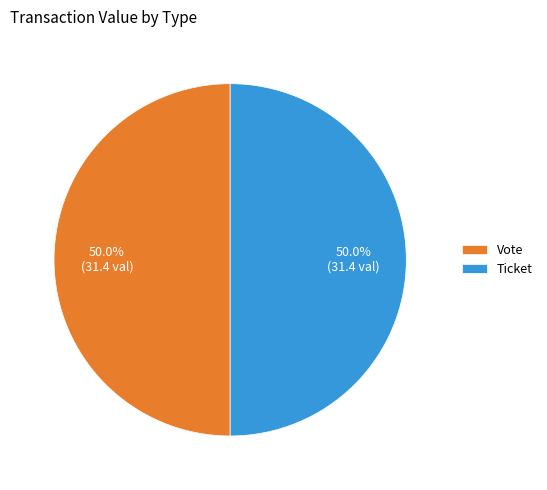

How many slices are in this pie chart?

2